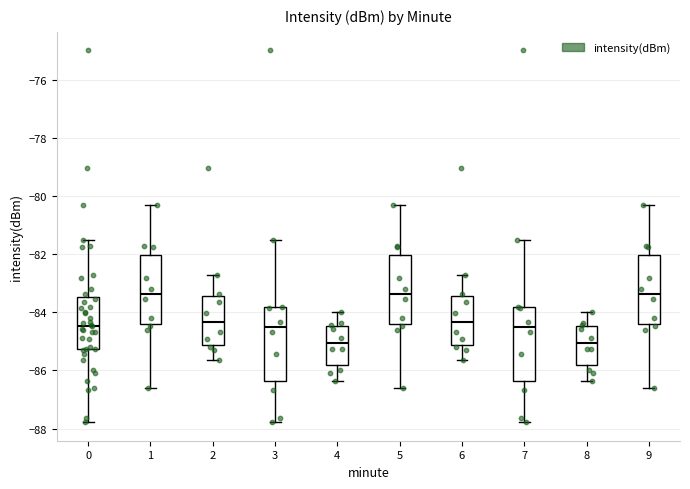

Reading left to right, transcribe this box plot: for each box, give where its median line is, the range the box spans, and where its two whiskers end, as read against the y-axis. The values are not printed on the chart, so give them approximately, as read against the axis.

0: median -84.4, box -85.2 to -83.4, whiskers -87.8 to -81.4
1: median -83.4, box -84.4 to -82.0, whiskers -86.6 to -80.4
2: median -84.4, box -85.2 to -83.4, whiskers -85.6 to -82.8
3: median -84.6, box -86.4 to -83.8, whiskers -87.8 to -81.4
4: median -85.0, box -85.8 to -84.4, whiskers -86.4 to -84.0
5: median -83.4, box -84.4 to -82.0, whiskers -86.6 to -80.4
6: median -84.4, box -85.2 to -83.4, whiskers -85.6 to -82.8
7: median -84.6, box -86.4 to -83.8, whiskers -87.8 to -81.4
8: median -85.0, box -85.8 to -84.4, whiskers -86.4 to -84.0
9: median -83.4, box -84.4 to -82.0, whiskers -86.6 to -80.4